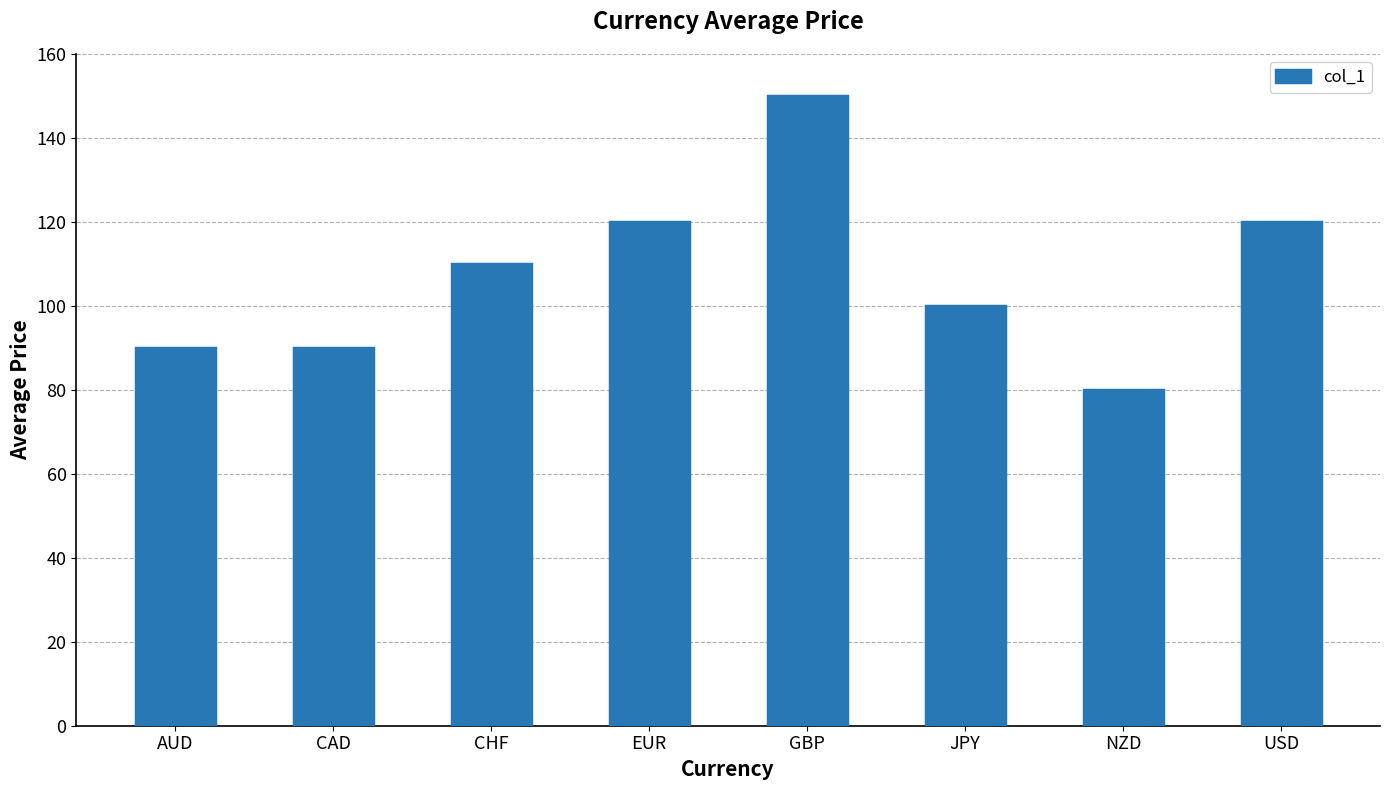

Does the chart contain stacked bars?

No